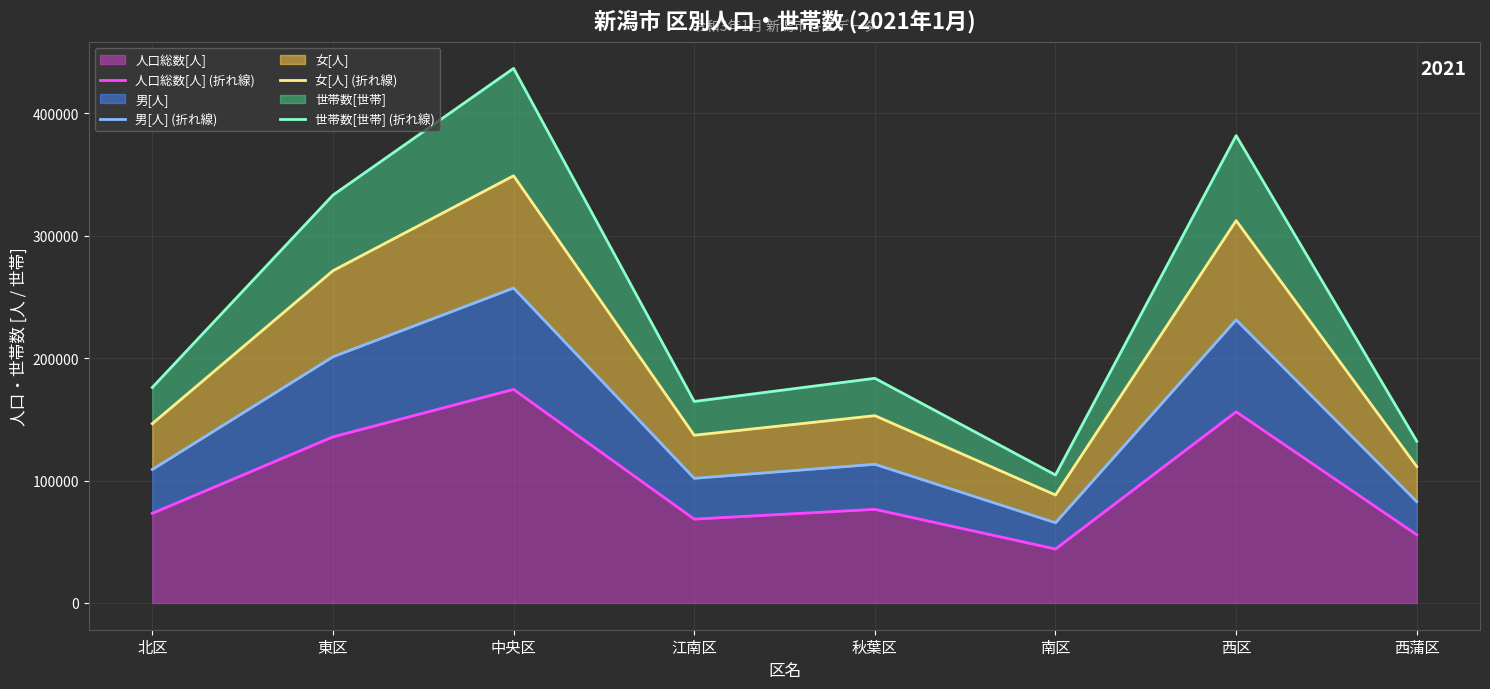

Where is the first local minimum for 男[人] (折れ線)?

江南区